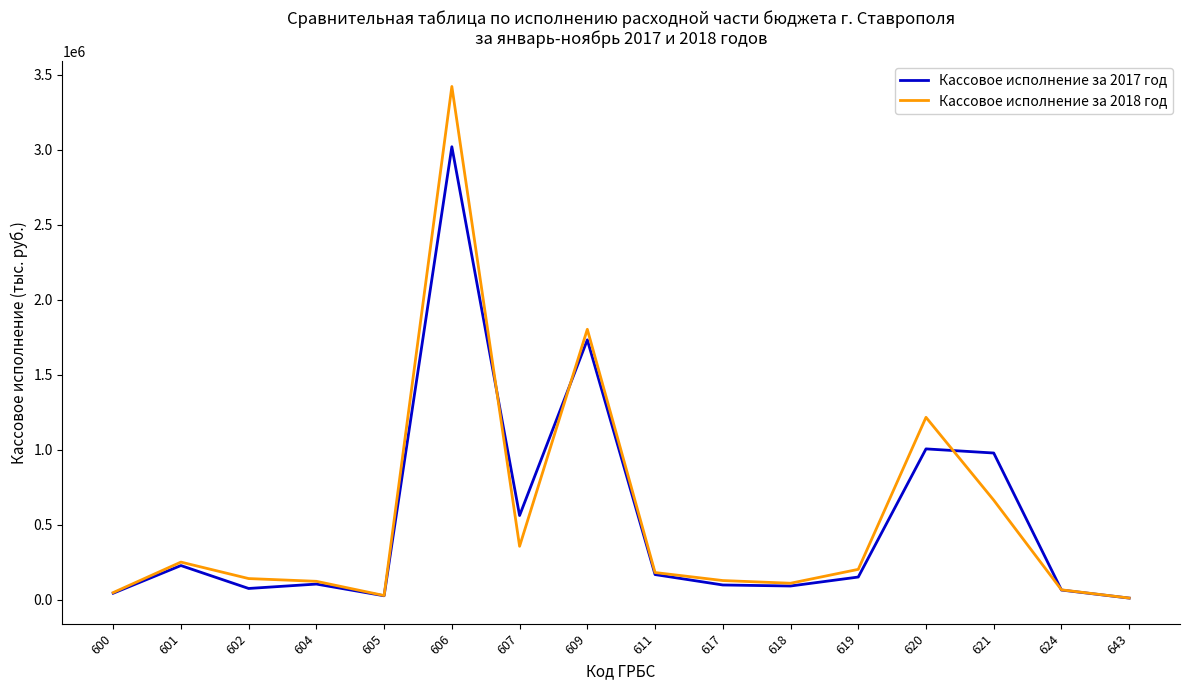

The value of Кассовое исполнение за 2017 год at 604 is 105889. True or false?

True